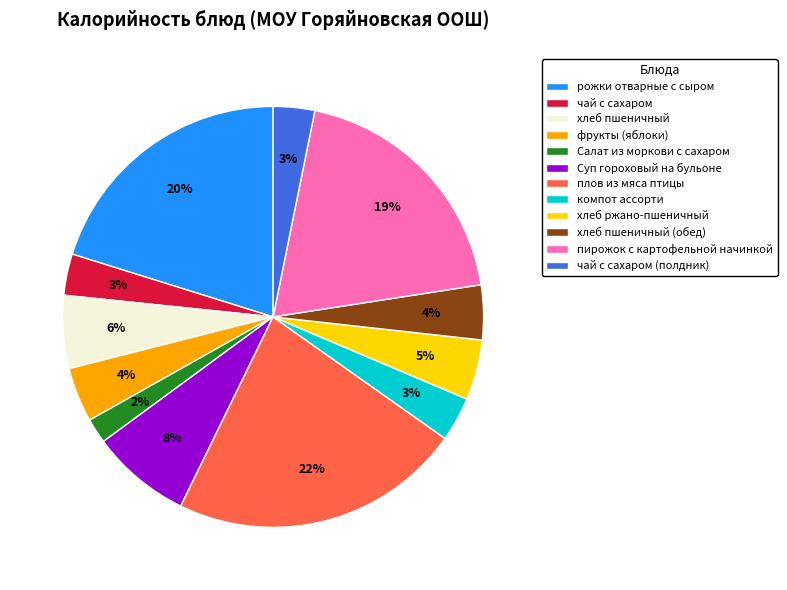

The компот ассорти slice represents 3% of the pie. True or false?

True